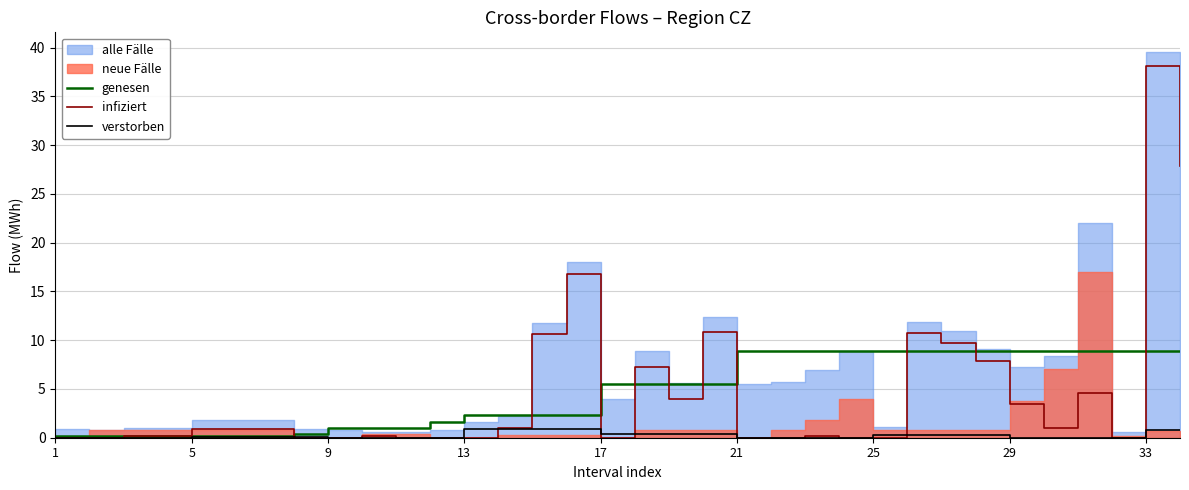

What is the highest value of the infiziert series?

38.1